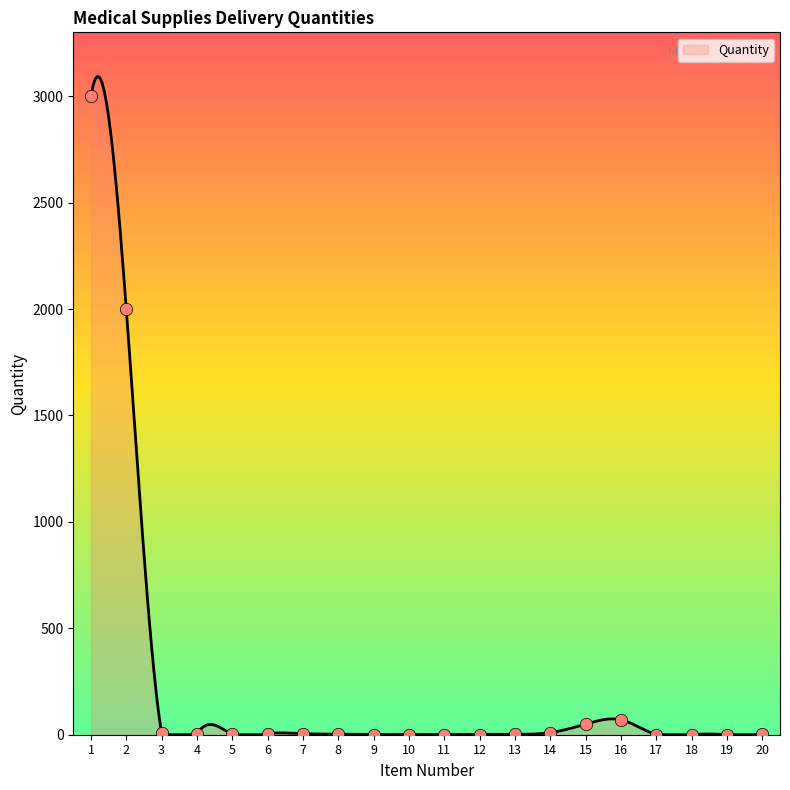

What is the change in value from 17 to 20?

+2